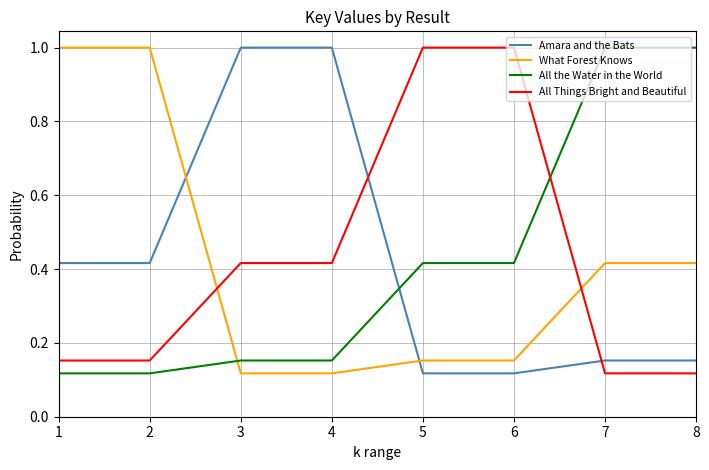

After their last crossing, which series has the higher values: What Forest Knows or All Things Bright and Beautiful?

What Forest Knows